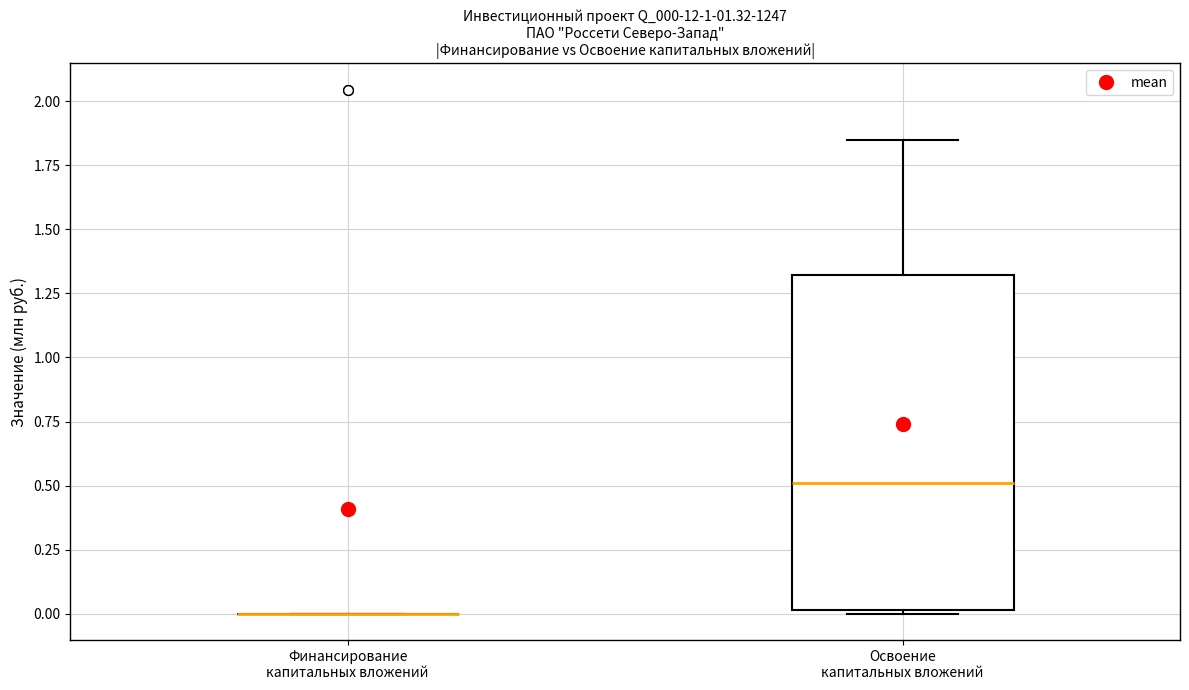

Which box is the tallest, from its lower edge to its upper edge?

Освоение капитальных вложений